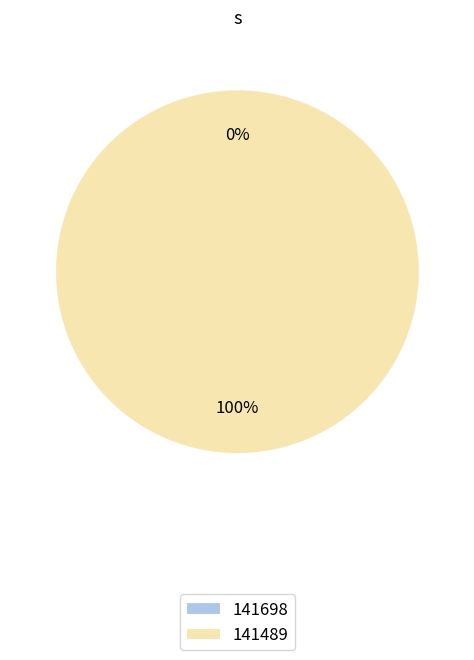

Which slice is the smallest?

141698